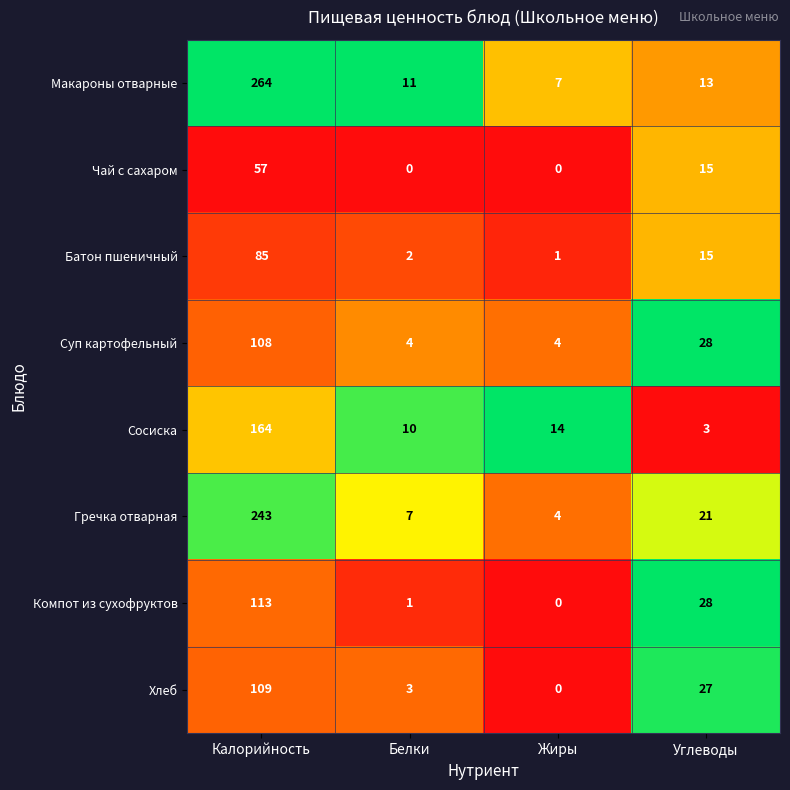

What is the total value across all series at Белки?

38